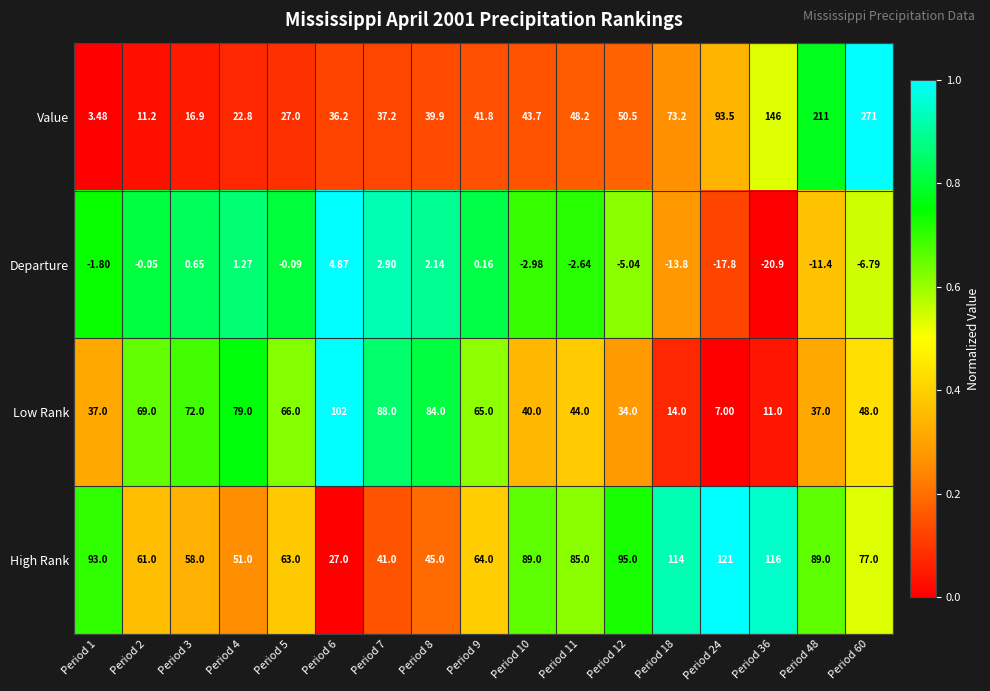

Which series has the widest spread of values?

Value